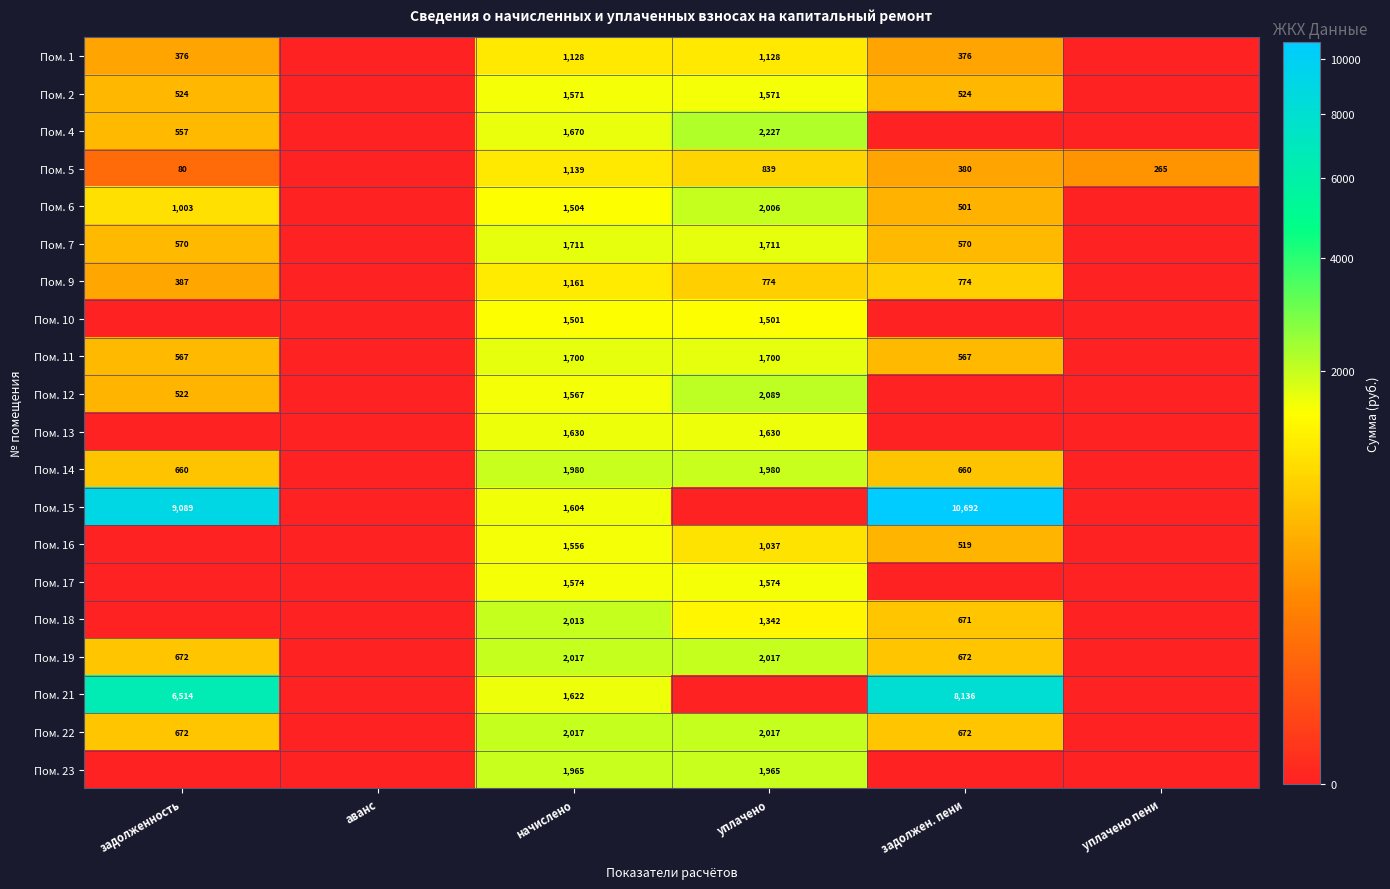

The Пом. 9 series shows 1223 at уплачено. True or false?

False